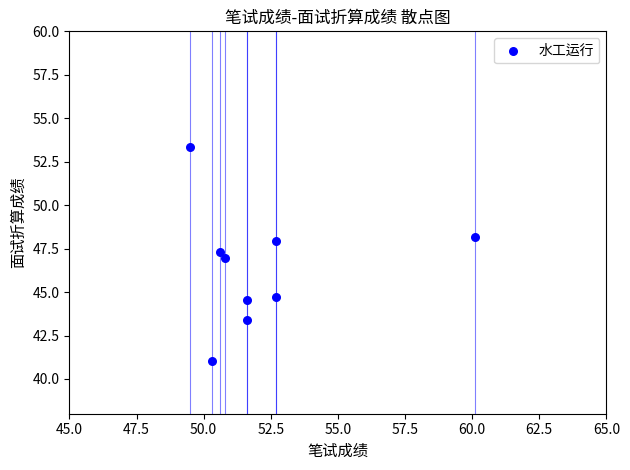

What is the range of Y values (max minus min)?

12.3